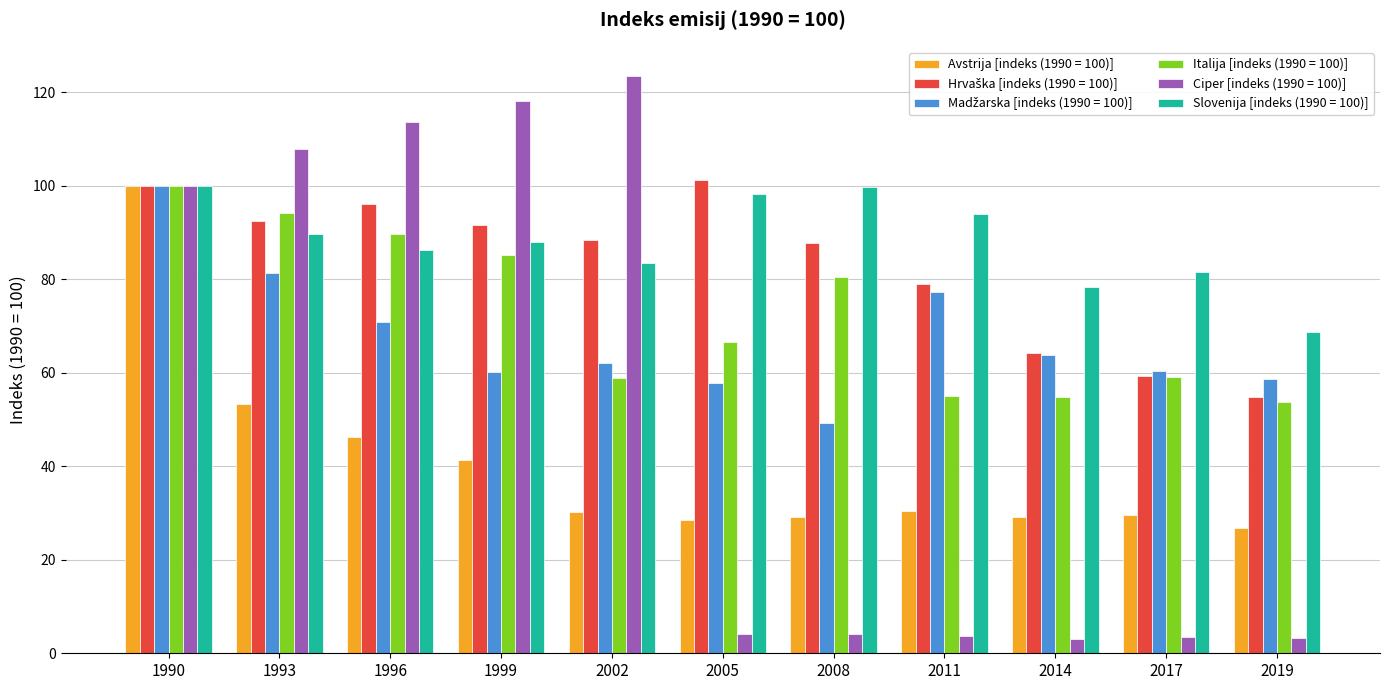

How many series are shown in this chart?

6